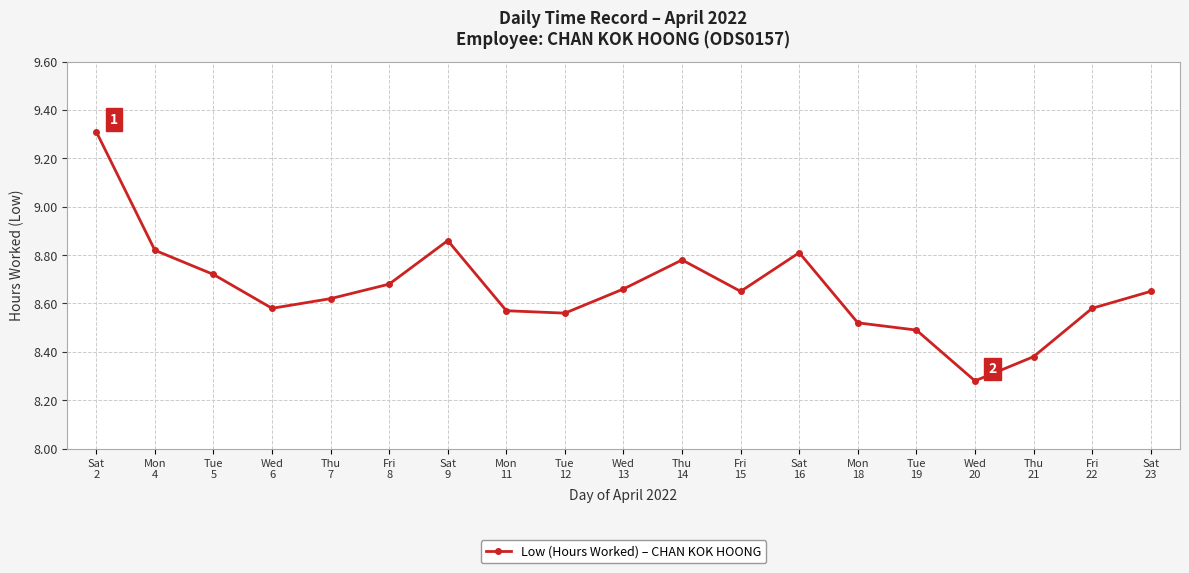

The chart shows a value of 15.2 at Sat
23. True or false?

False